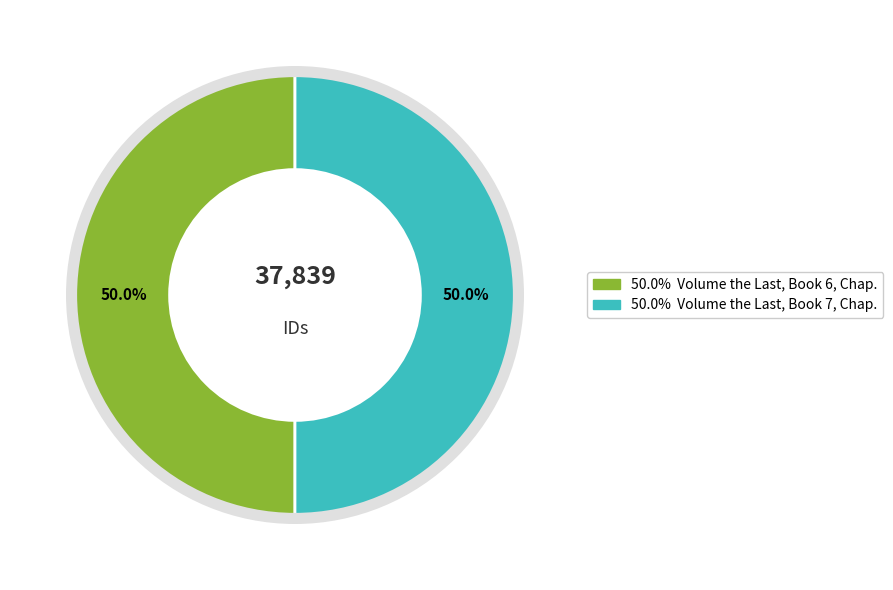

How many segments does this pie chart have?

2